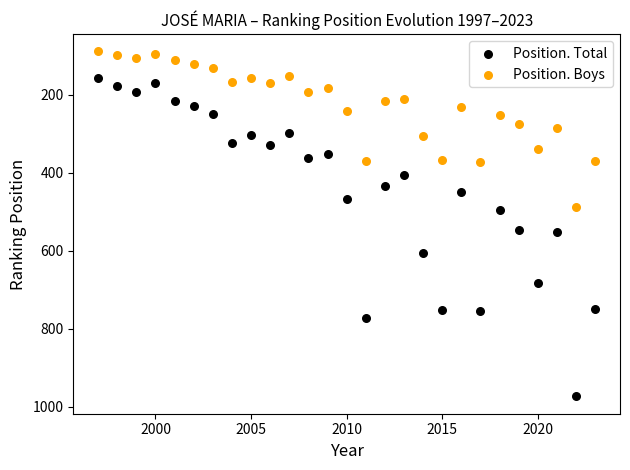

Across all data points, what is the range of X values (max minus min)?

26